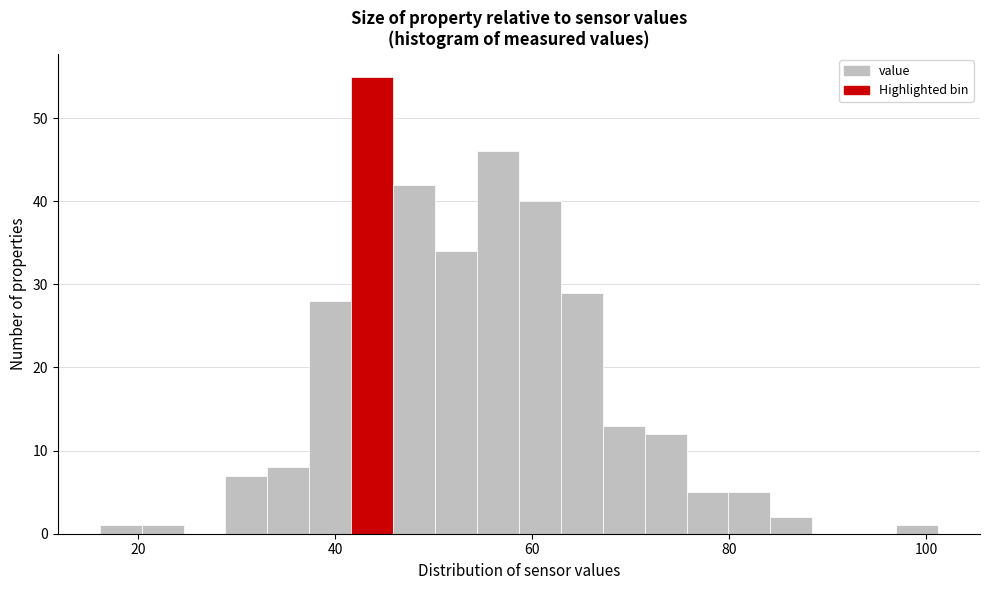

Read against the x-axis, roughly where is the centre of the tallest bar?

44